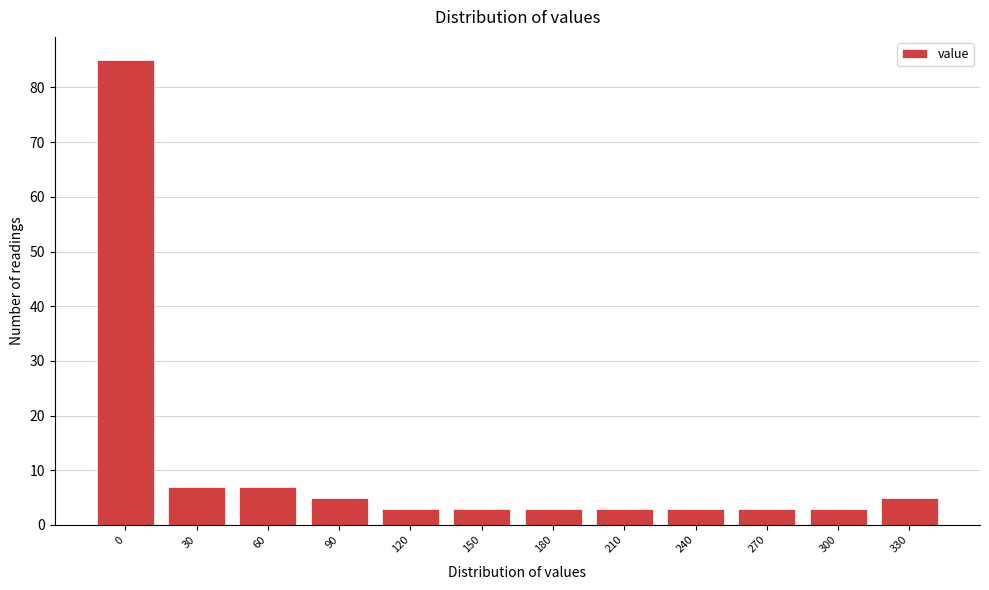

Reading left to right, what are all the values shown in this chart?

0=85	30=7	60=7	90=5	120=3	150=3	180=3	210=3	240=3	270=3	300=3	330=5